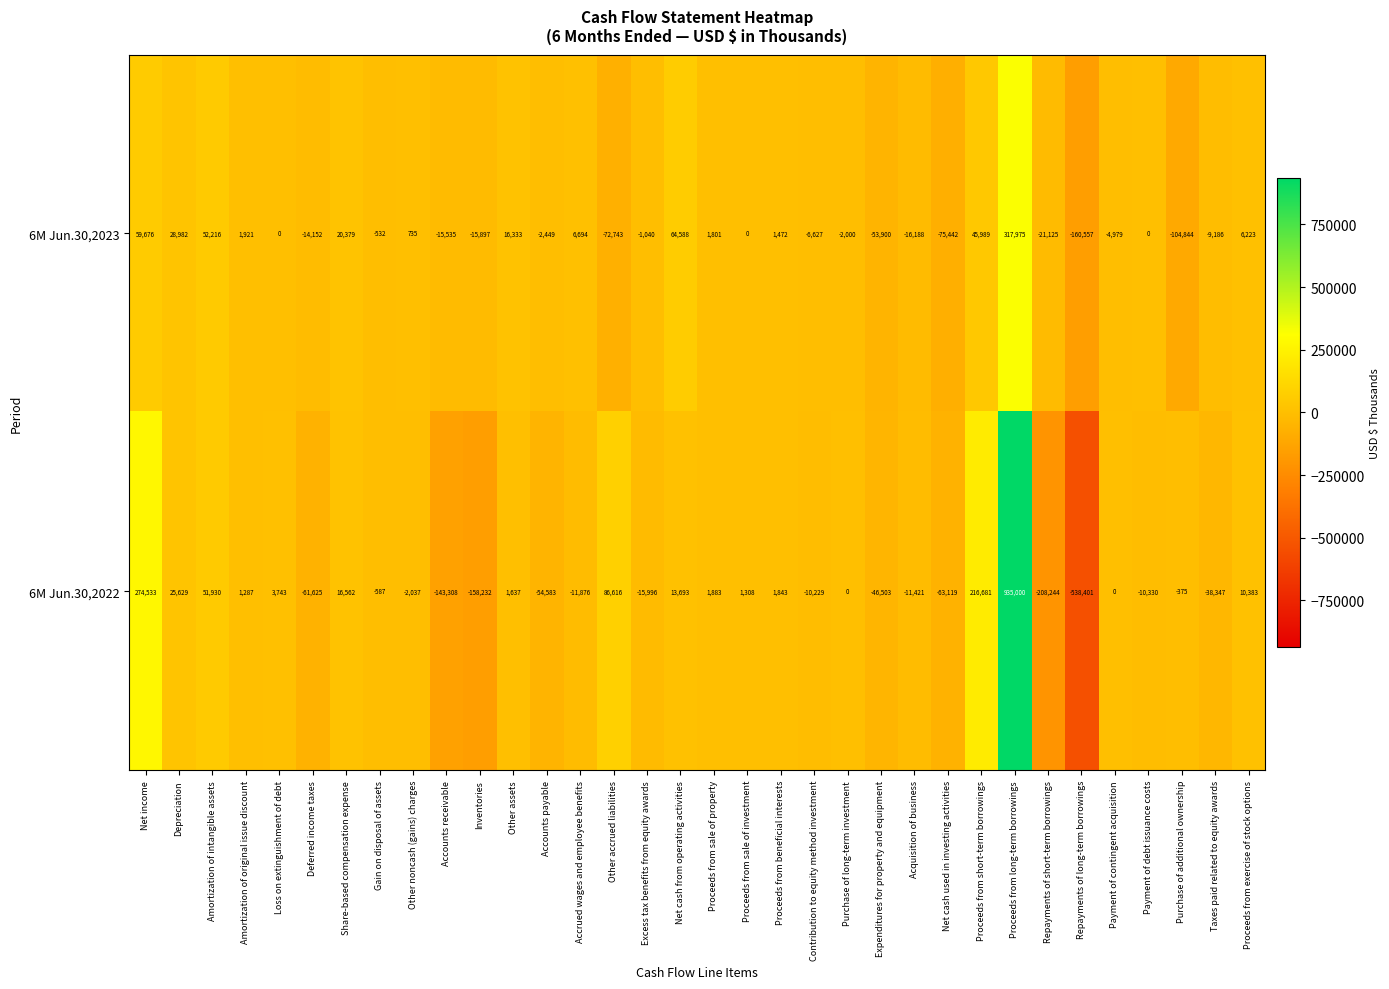

Is it true that 6M Jun.30,2023 equals -29884 at Net cash used in investing activities?

False